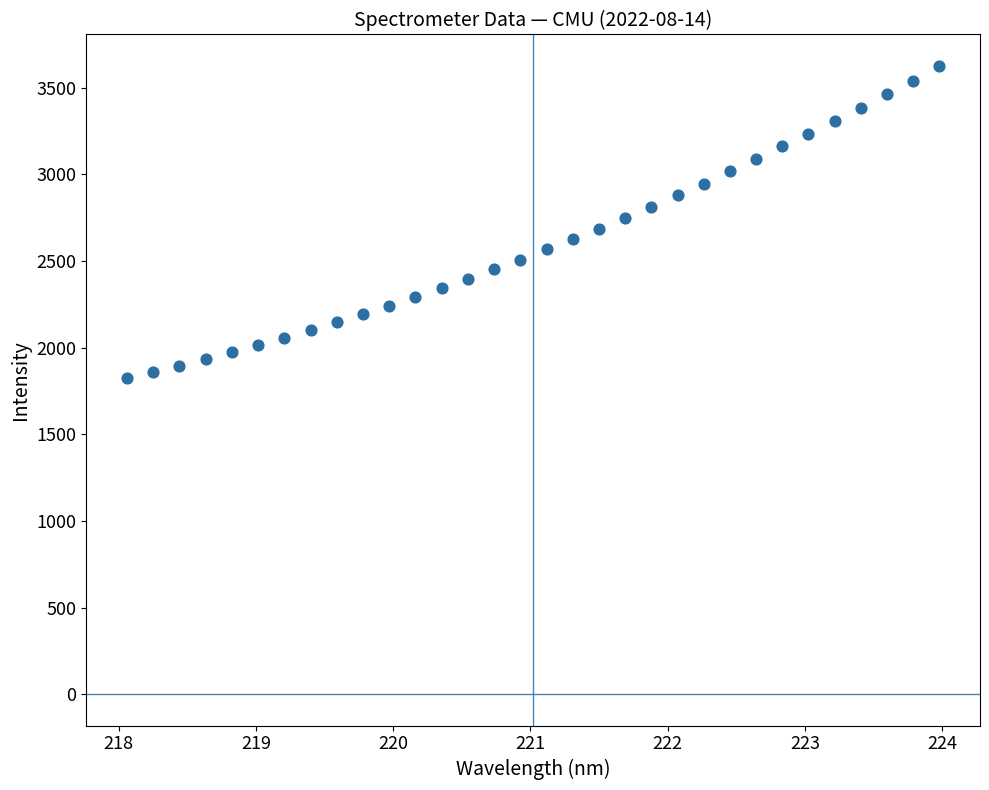

What is the range of Y values (max minus min)?

1802.4